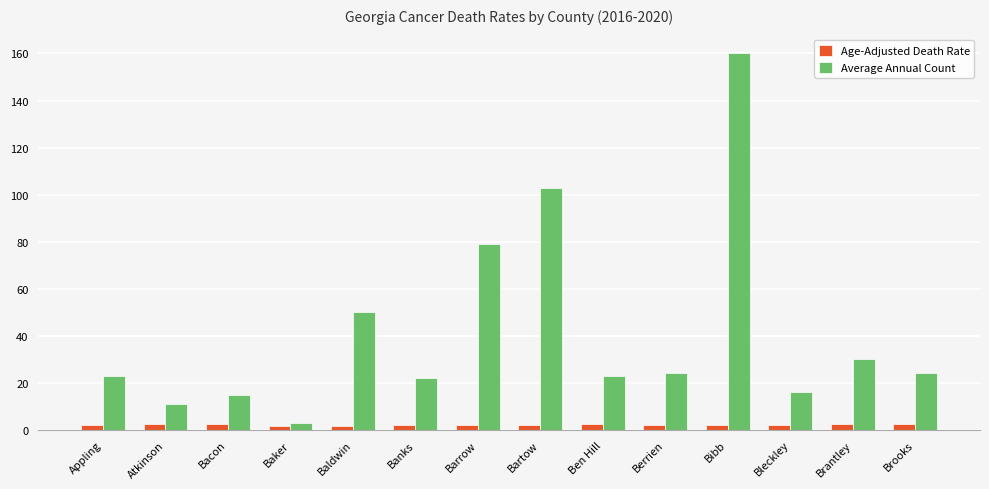

Rank the series by their average value, from highest to lowest.

Average Annual Count, Age-Adjusted Death Rate